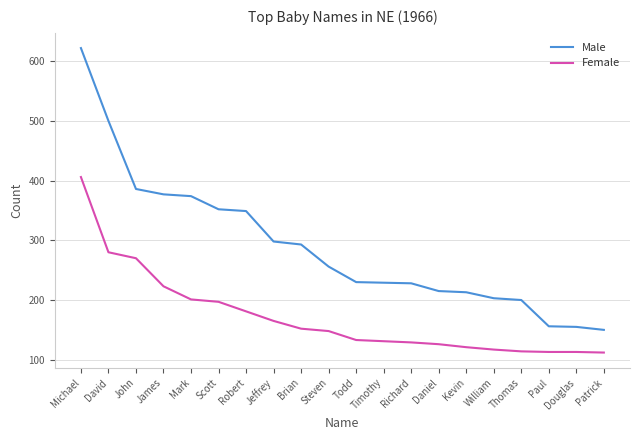

True or false: Female and Male cross at least once.

False